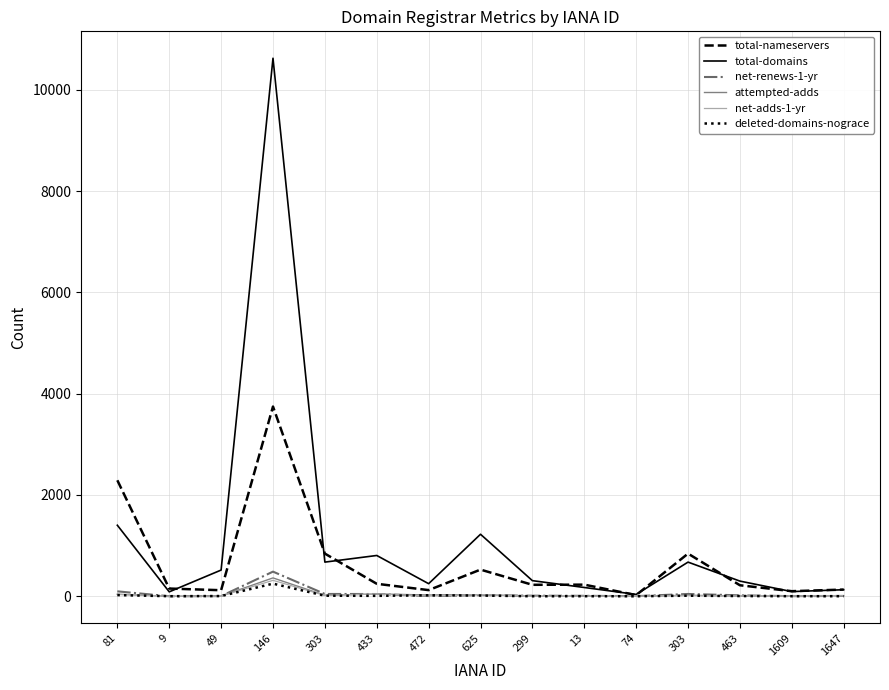

Reading left to right, transcribe all the data shown in this chart.

total-nameservers: 2290	152	119	3746	842	246	121	526	226	229	23	842	217	100	132
total-domains: 1402	87	517	10623	674	805	248	1224	308	173	36	674	299	92	129
net-renews-1-yr: 97	0	3	486	45	44	4	22	11	8	2	45	18	2	6
attempted-adds: 40	0	4	362	18	45	25	31	2	4	1	18	5	5	9
net-adds-1-yr: 36	0	3	314	16	45	4	31	1	3	1	16	5	4	9
deleted-domains-nograce: 23	1	4	249	11	8	19	14	0	1	0	11	4	1	1